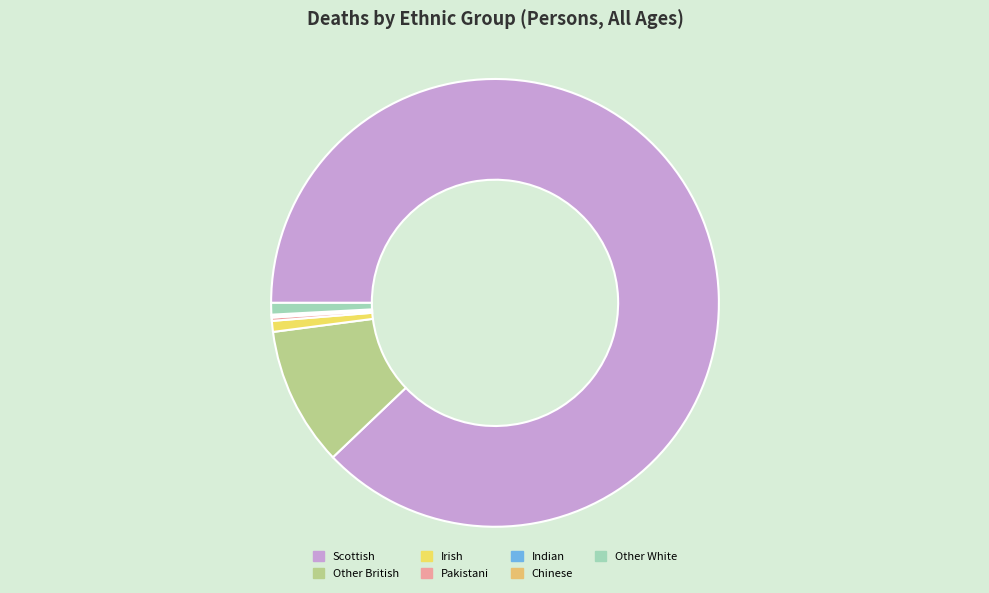

To the nearest percent, what is the difference between the largest and smallest slice percentages?

88%